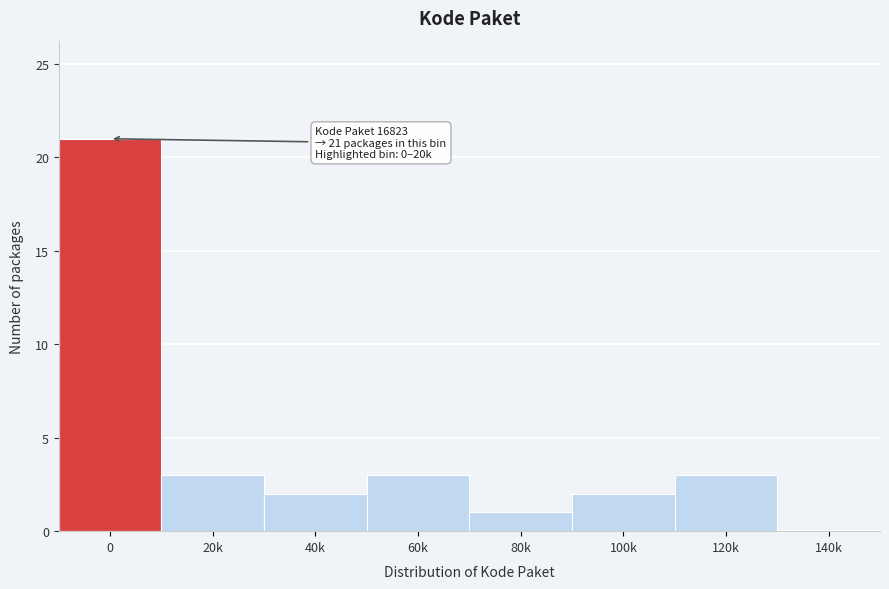

Reading right to left, extract all data points from this chart.

140k=0	120k=3	100k=2	80k=1	60k=3	40k=2	20k=3	0=21